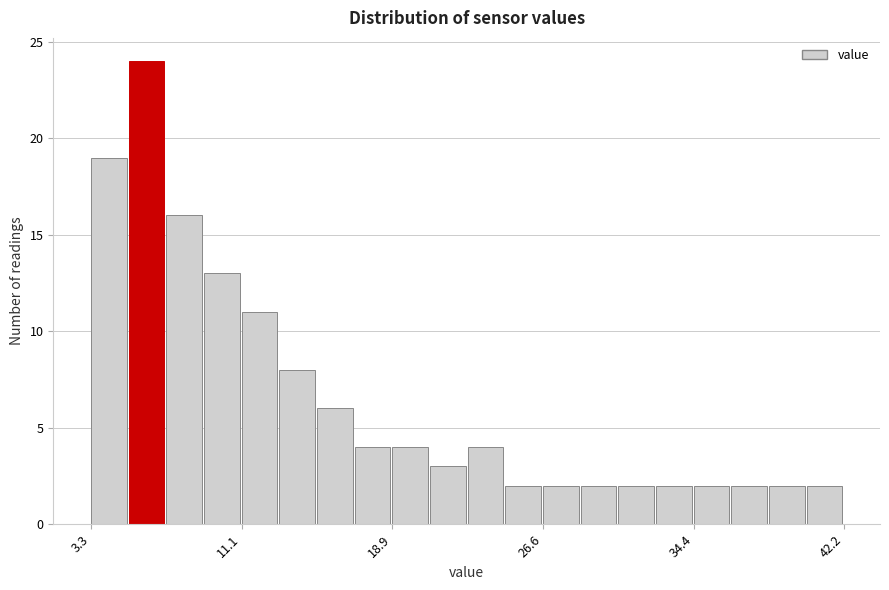

Around what value on the x-axis is the tallest bar? Give the approximate position of its centre, as read against the axis.

6